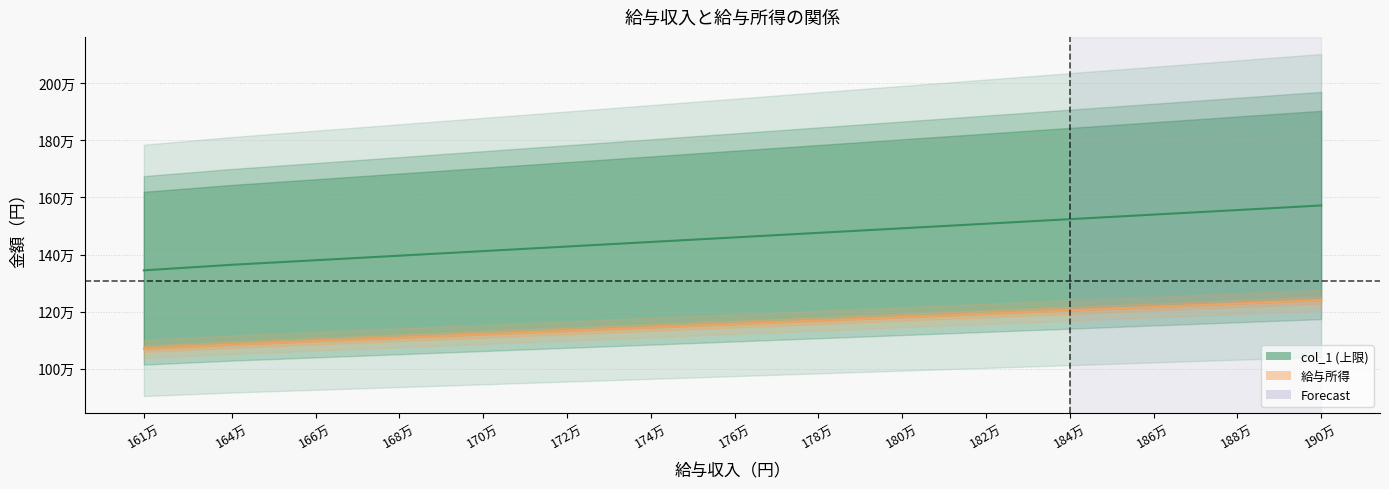

What is the total value across all series at 161万?

2413500